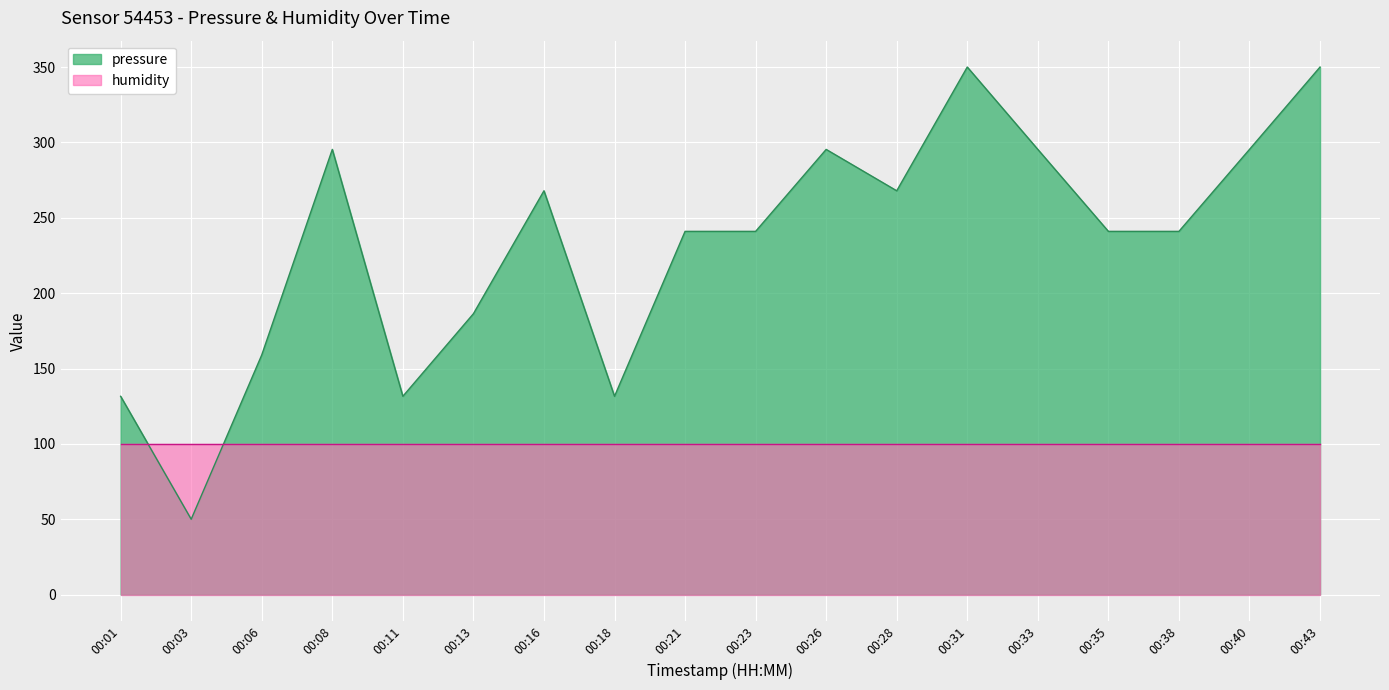

What is the average value?

231.7